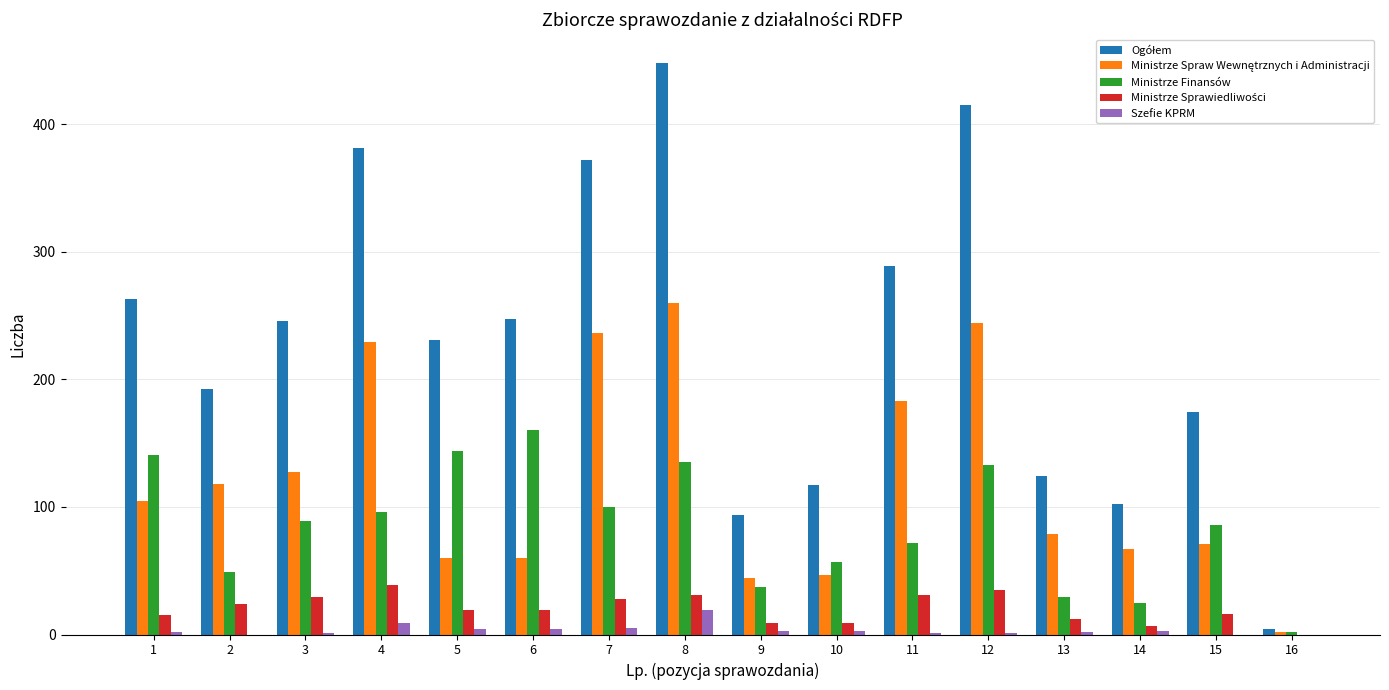

Is it true that Ministrze Finansów equals 29 at 13?

True